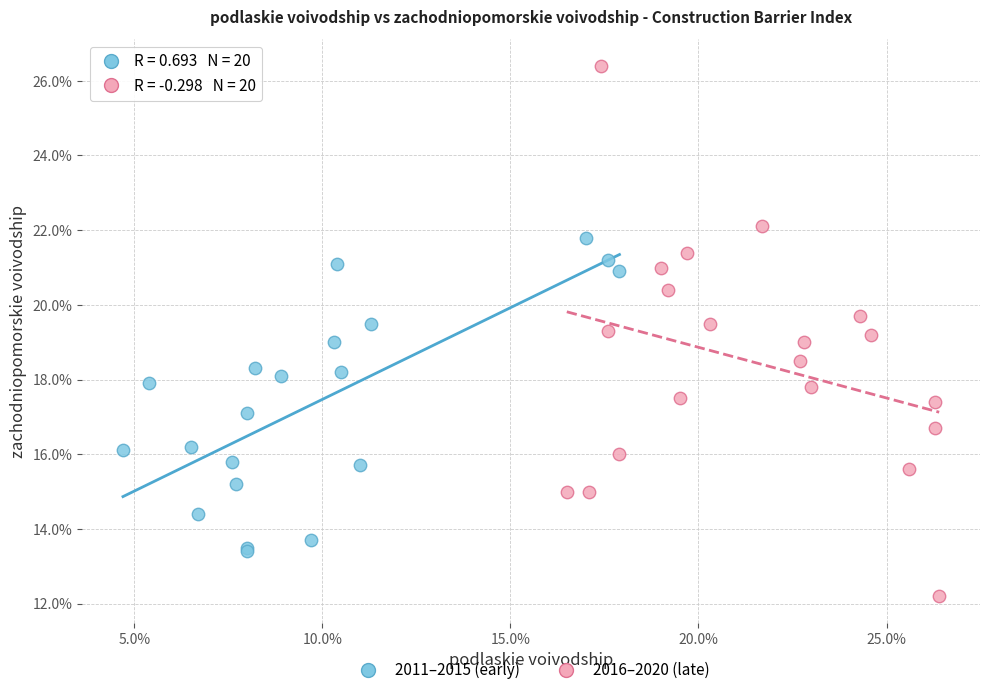

Which series reaches the minimum Y coordinate?

2016–2020 (late)